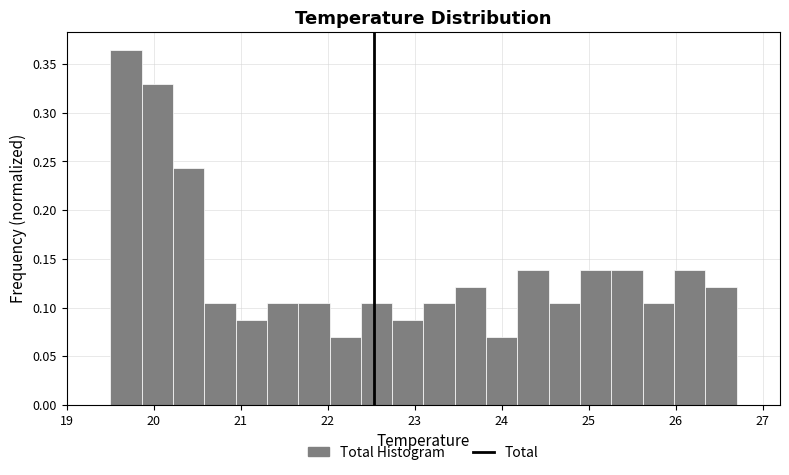

Read against the x-axis, roughly where is the centre of the tallest bar?

19.7